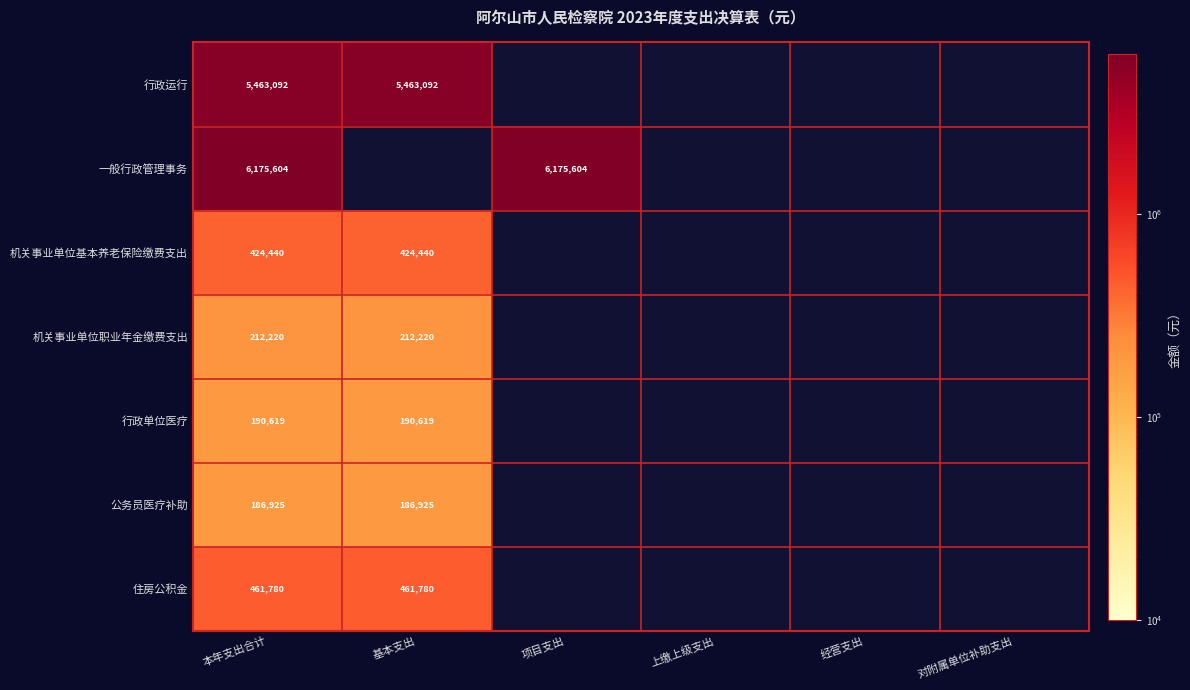

Is the value of 公务员医疗补助 at 本年支出合计 greater than the value of 一般行政管理事务 at 本年支出合计?

No